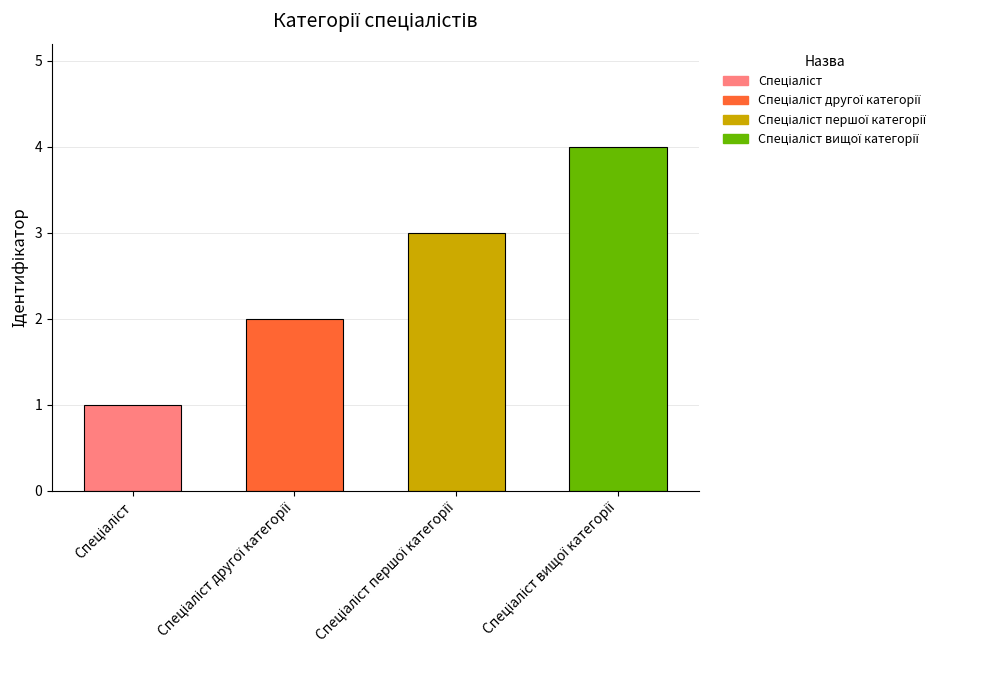

What is the greatest value displayed?

4